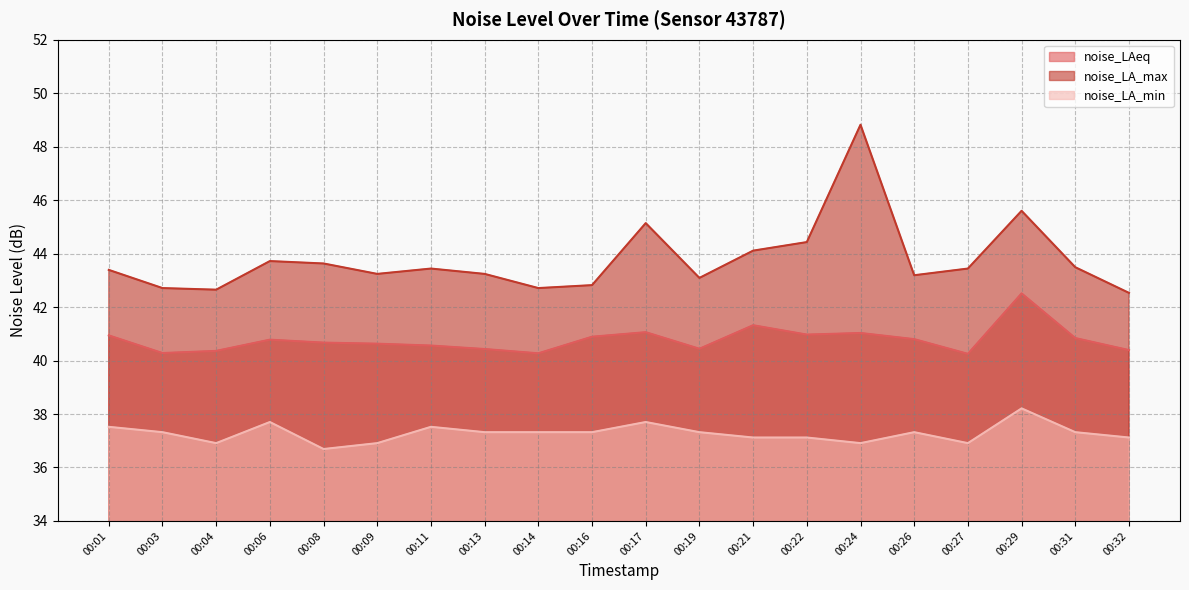

How many data points in noise_LA_max are above 43?

15